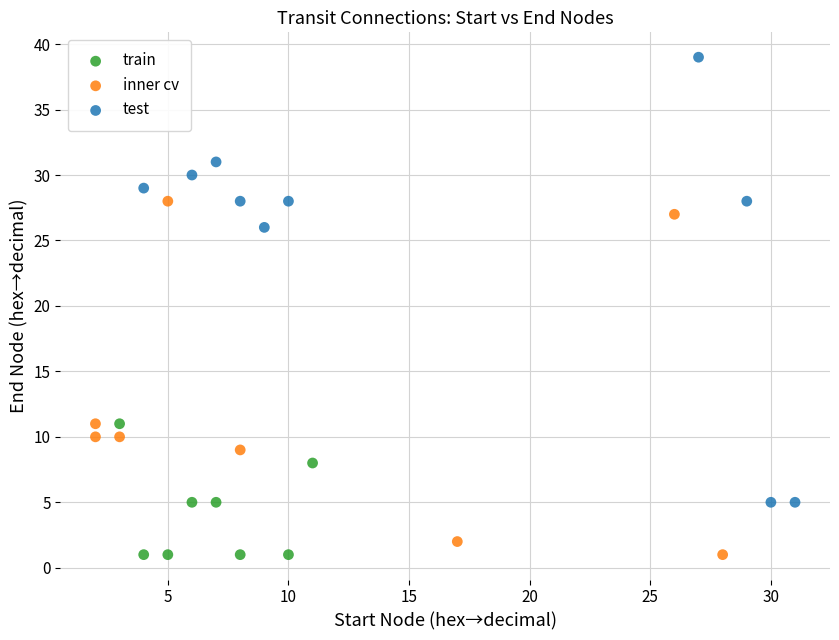

Which series has the widest spread of Y values?

test